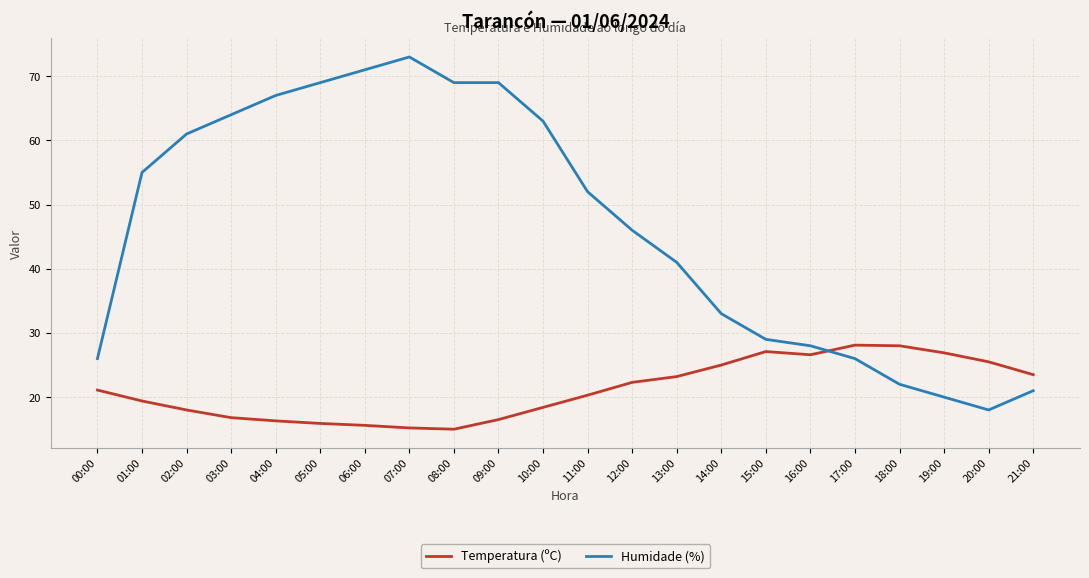

How many times do Temperatura (ºC) and Humidade (%) cross each other?

1